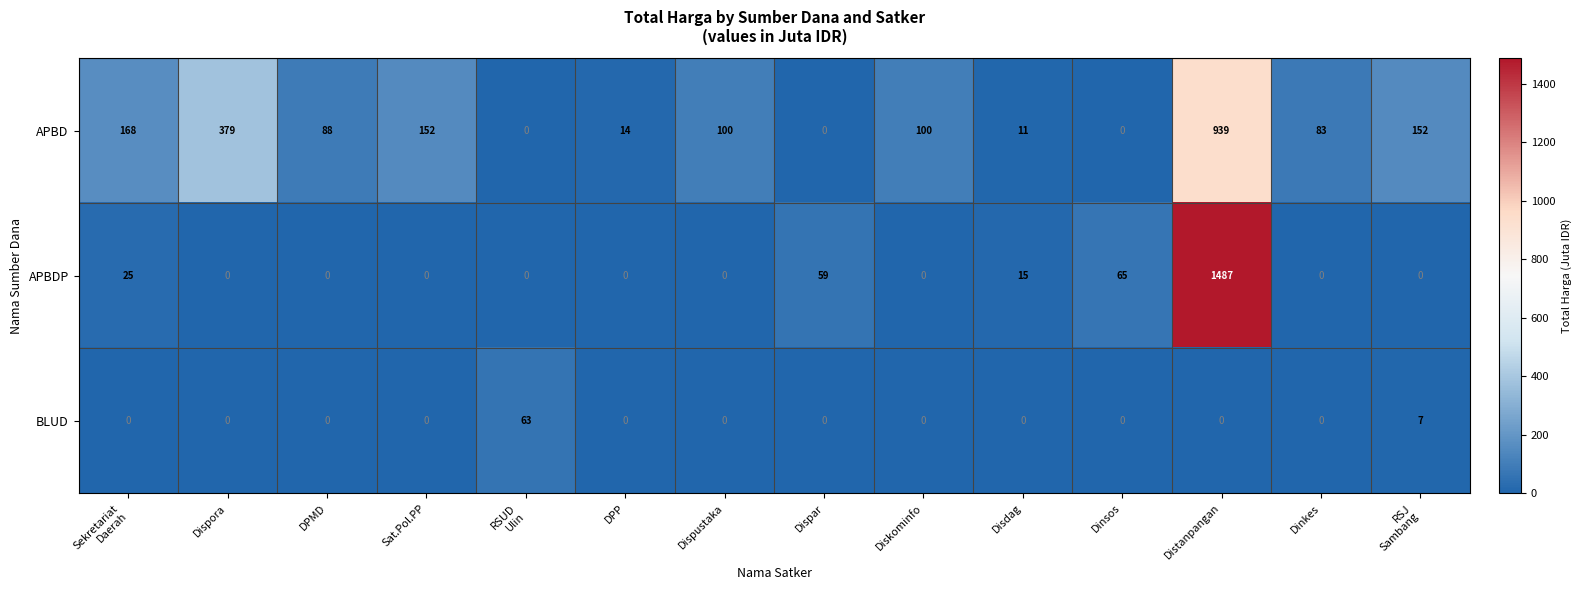

What is the maximum value shown in the chart?

1487